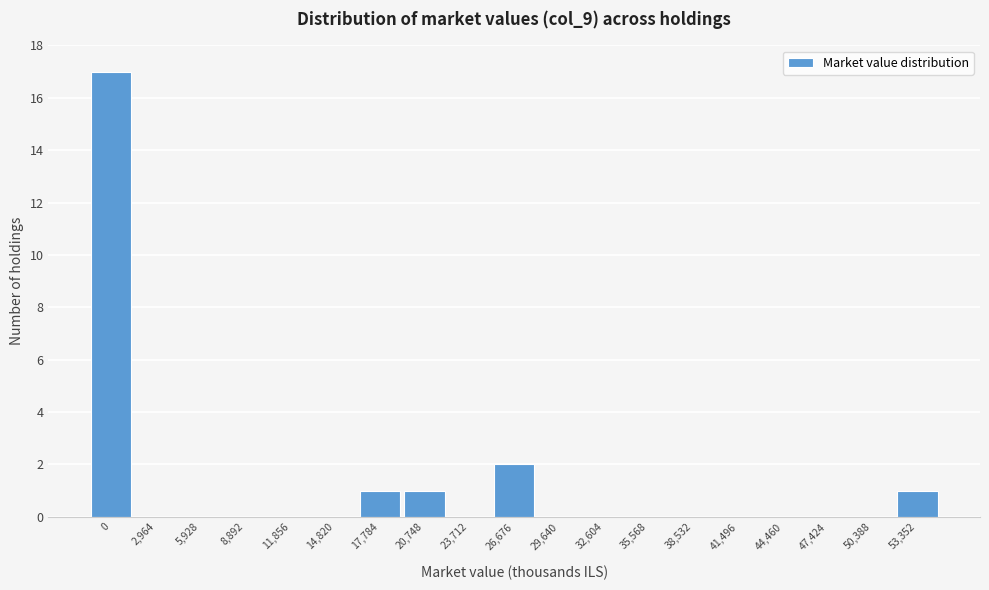

Reading left to right, what are all the values shown in this chart?

0=17	2,964=0	5,928=0	8,892=0	11,856=0	14,820=0	17,784=1	20,748=1	23,712=0	26,676=2	29,640=0	32,604=0	35,568=0	38,532=0	41,496=0	44,460=0	47,424=0	50,388=0	53,352=1